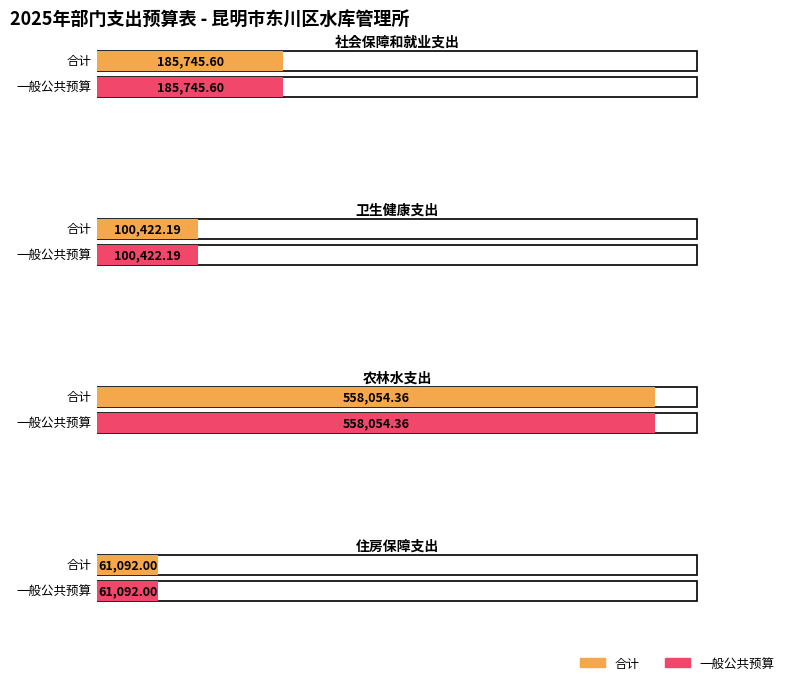

What is the difference between the second highest and minimum values in the 一般公共预算 series?

124653.6